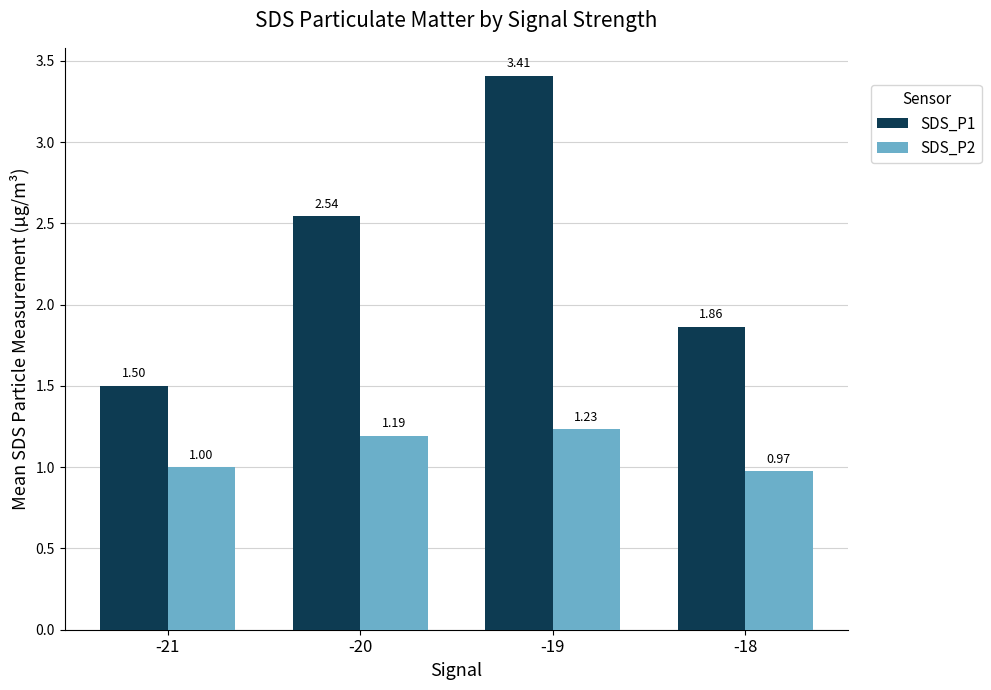

What is the sum of all SDS_P2 values?

4.4